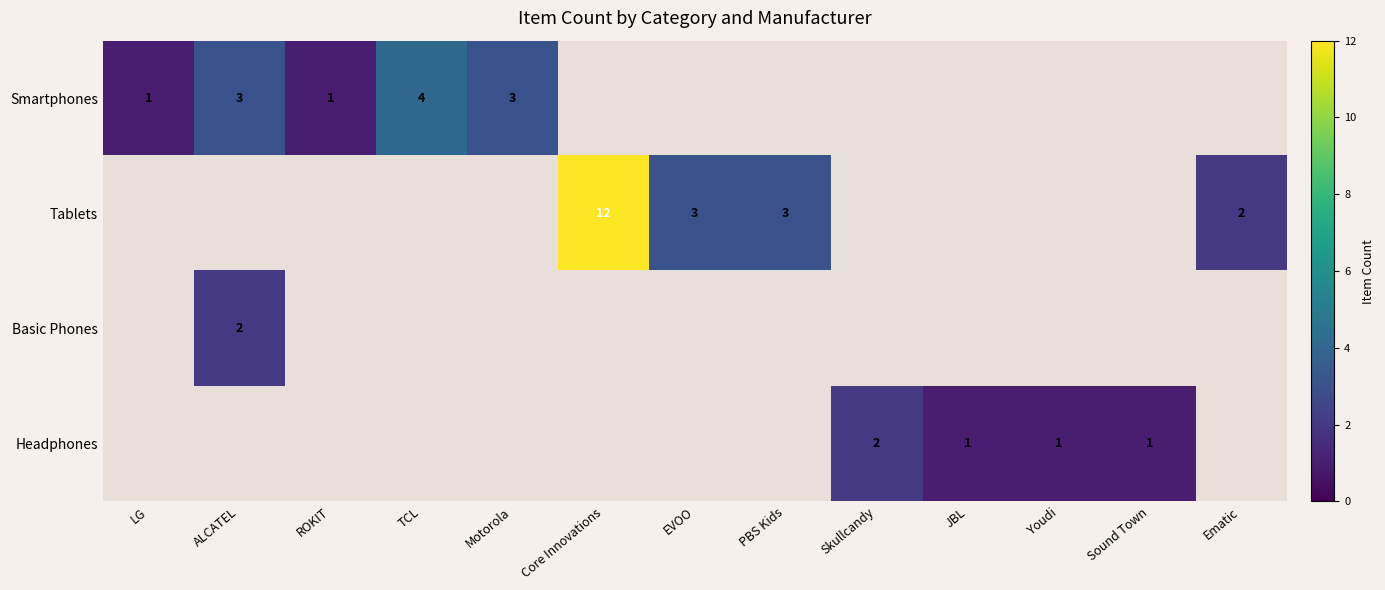

Is it true that Tablets equals 2 at Ematic?

True